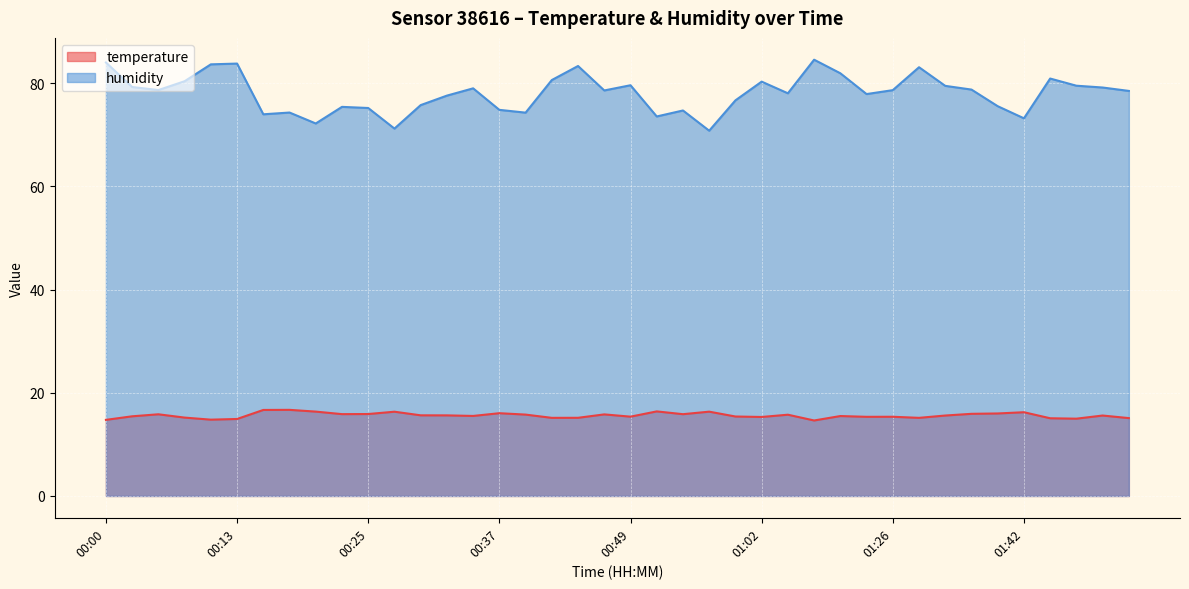

At how many categories does at least one series exceed 54?

40